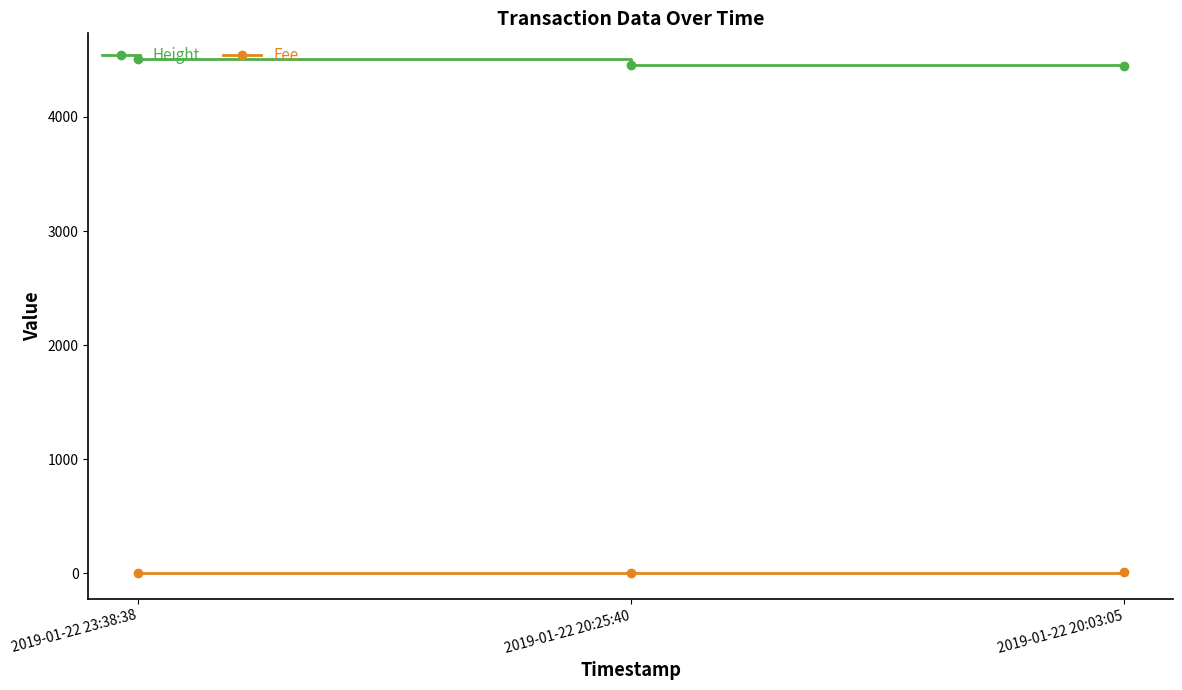

What is the maximum value for Height?

4508.0